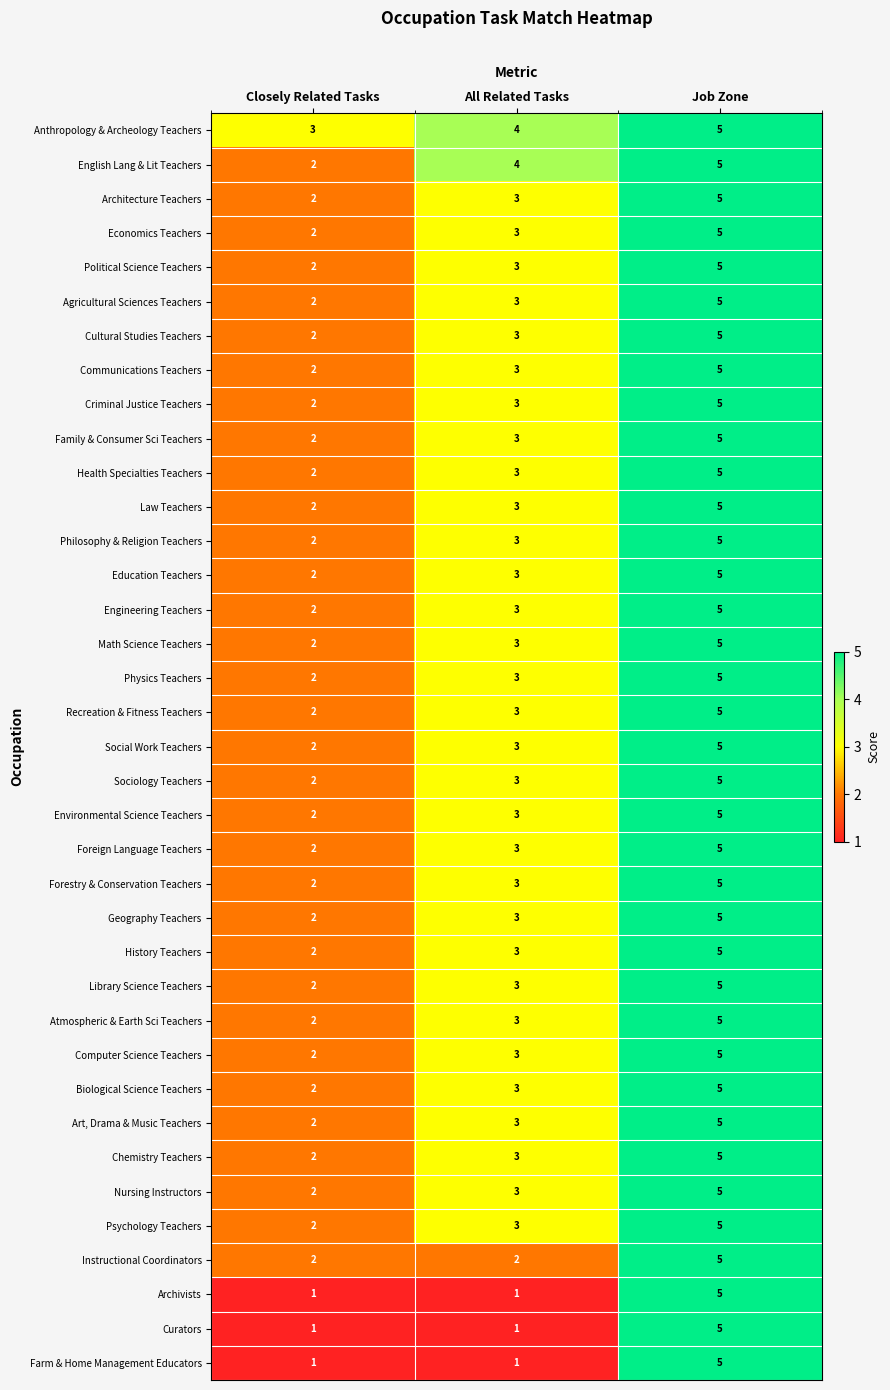

What is the total value across all series at Closely Related Tasks?

72